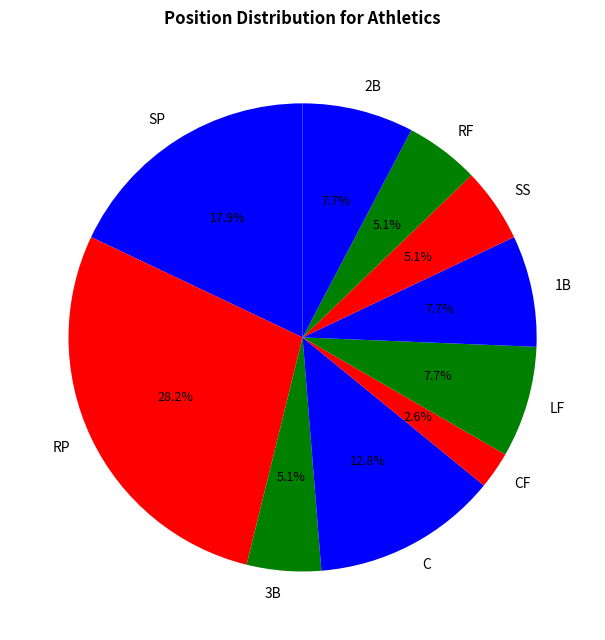

The SS slice represents 20% of the pie. True or false?

False